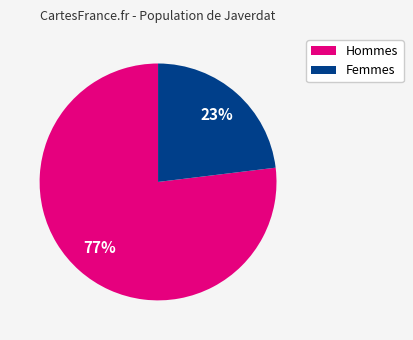

Is the sum of Femmes and Hommes greater than half?

Yes